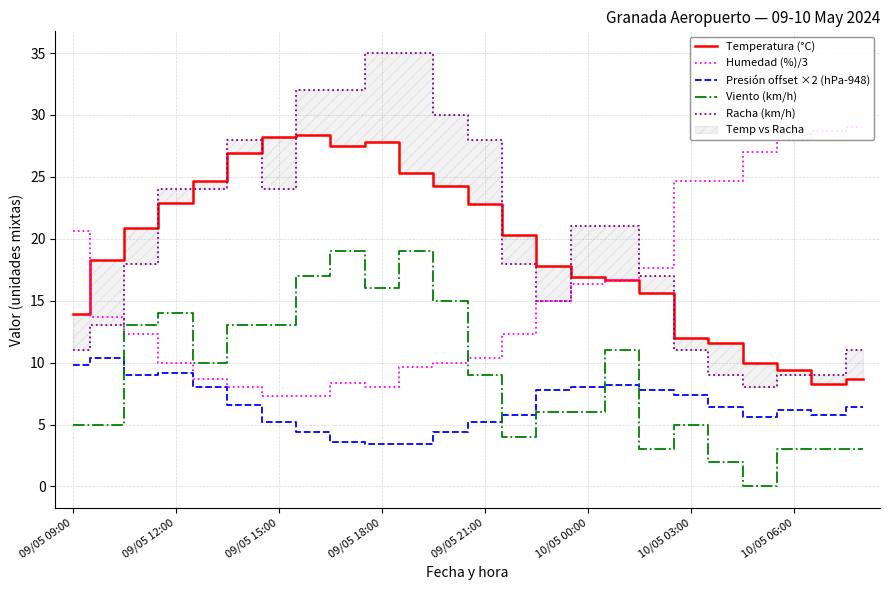

How many data points in Racha (km/h) are above 21?

10